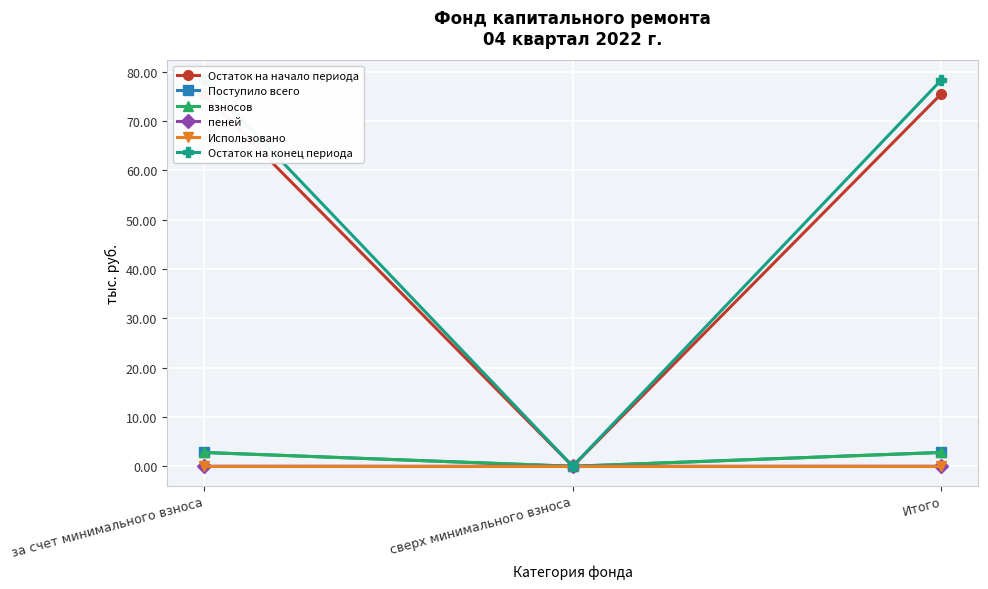

Count the number of categories in the chart.

3